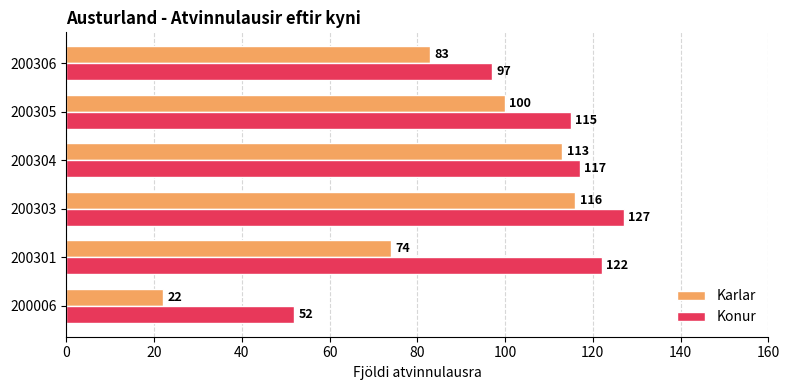

Is it true that Konur equals 88 at 200006?

False